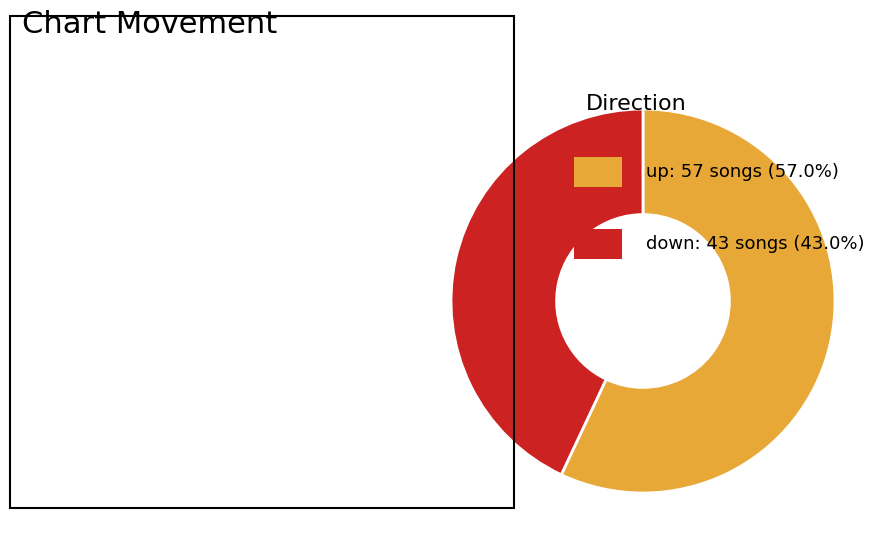

Does any single category account for the majority?

Yes